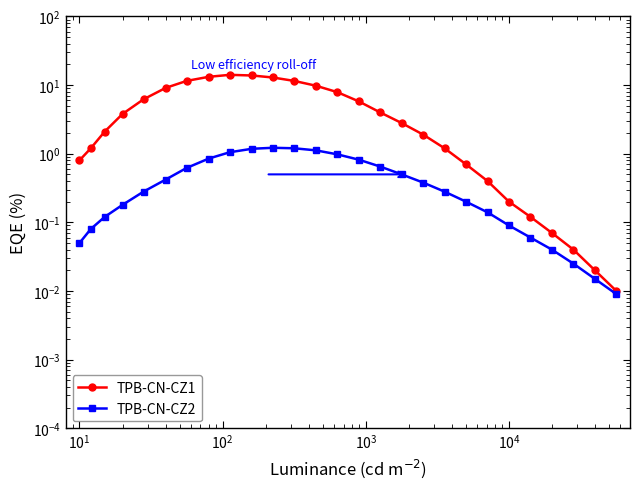

List the series in order of their peak value, lowest first.

TPB-CN-CZ2, TPB-CN-CZ1